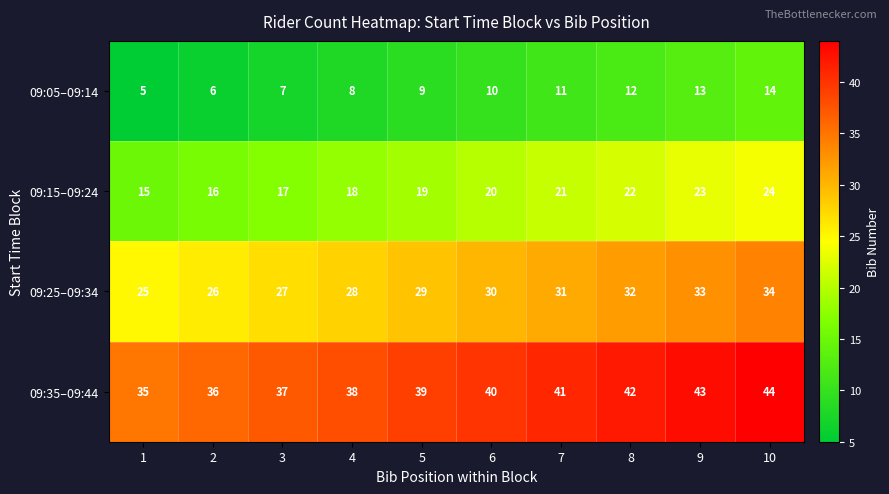

Count the 09:35–09:44 values in the range 37 to 42.

6